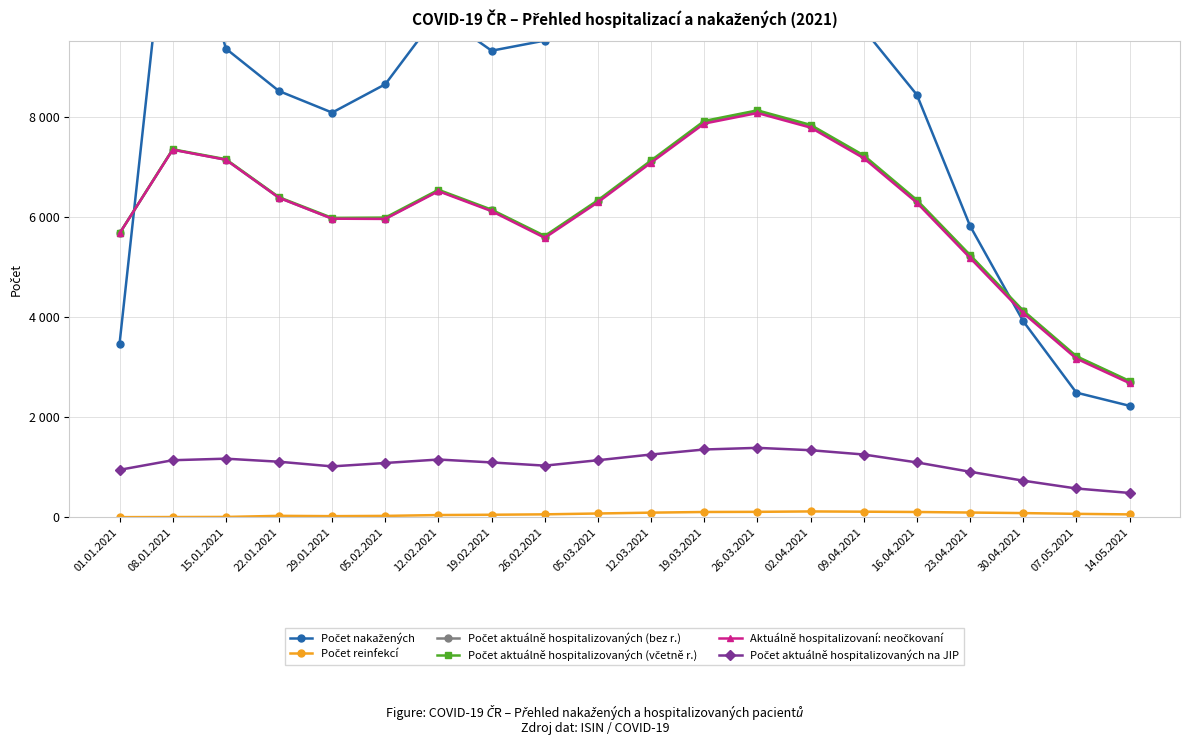

The value of Počet aktuálně hospitalizovaných na JIP at 05.02.2021 is 1430. True or false?

False